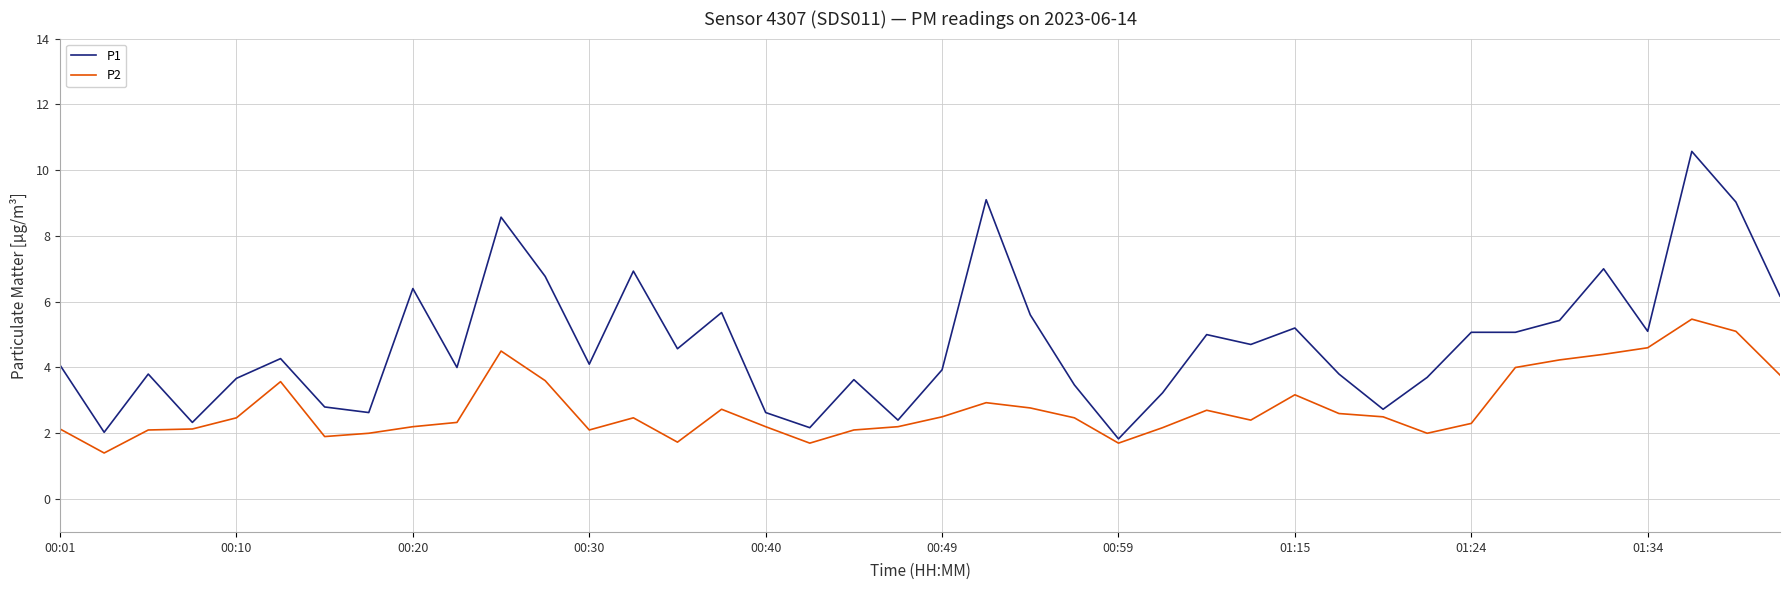

Which series has the widest spread of values?

P1